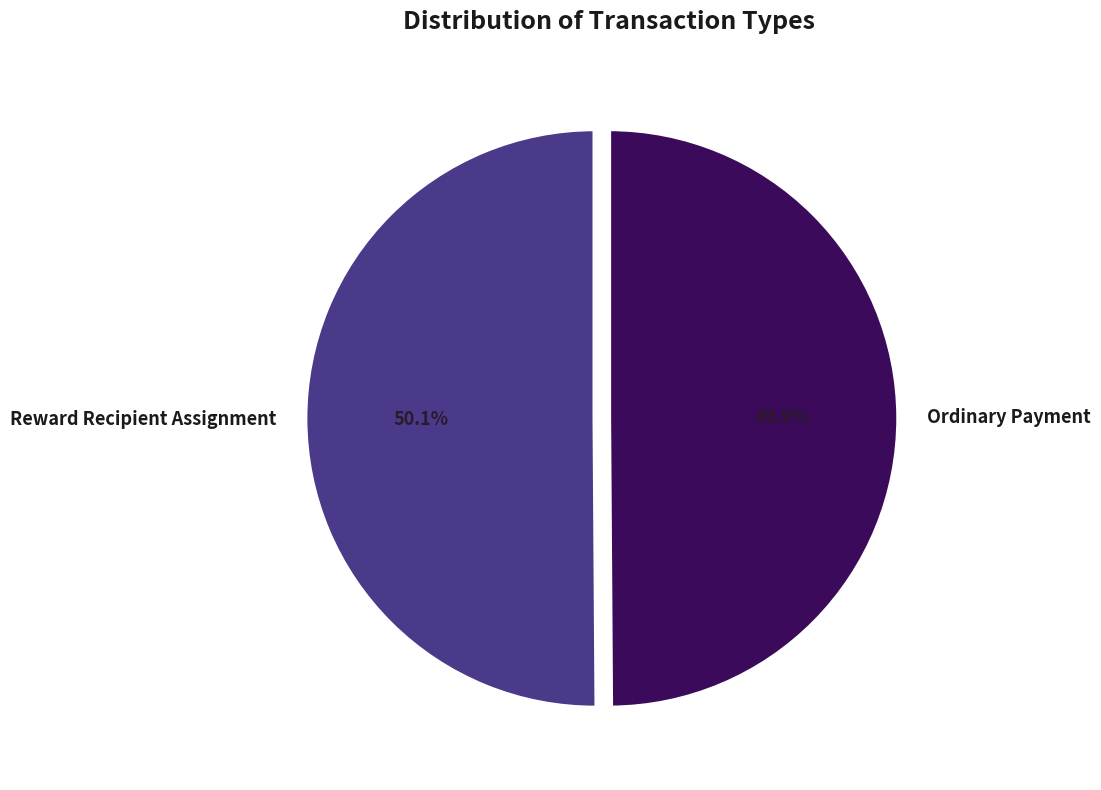

Is it true that Reward Recipient Assignment is 50% of the pie?

True